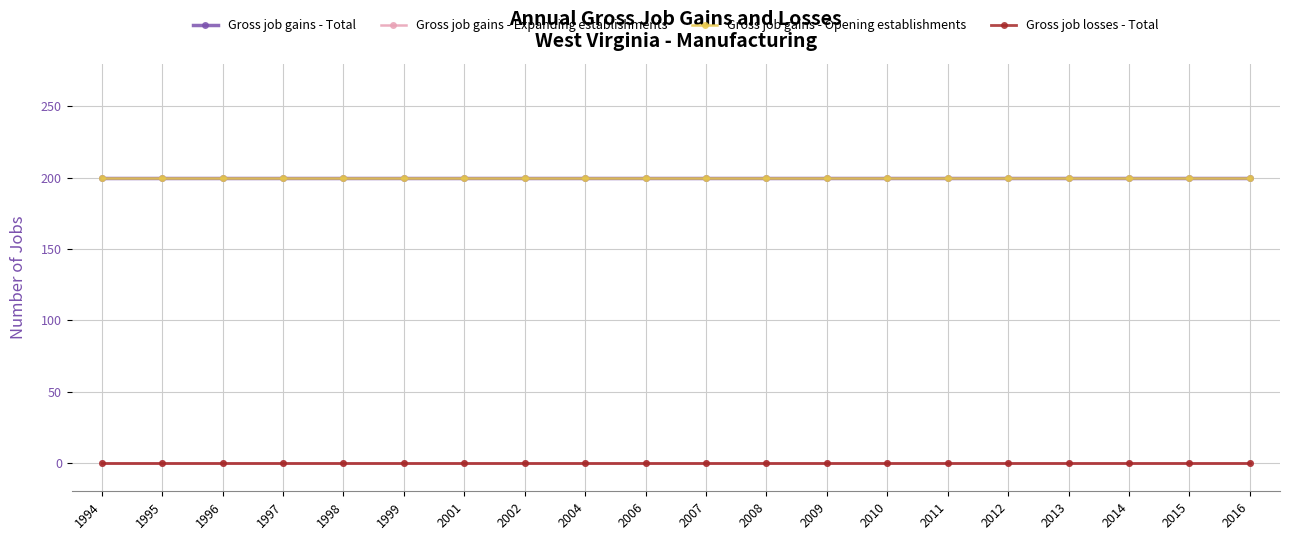

Reading left to right, transcribe all the data shown in this chart.

Gross job gains - Total: 1994=200	1995=200	1996=200	1997=200	1998=200	1999=200	2001=200	2002=200	2004=200	2006=200	2007=200	2008=200	2009=200	2010=200	2011=200	2012=200	2013=200	2014=200	2015=200	2016=200
Gross job gains - Expanding establishments: 1994=0	1995=0	1996=0	1997=0	1998=0	1999=0	2001=0	2002=0	2004=0	2006=0	2007=0	2008=0	2009=0	2010=0	2011=0	2012=0	2013=0	2014=0	2015=0	2016=0
Gross job gains - Opening establishments: 1994=200	1995=200	1996=200	1997=200	1998=200	1999=200	2001=200	2002=200	2004=200	2006=200	2007=200	2008=200	2009=200	2010=200	2011=200	2012=200	2013=200	2014=200	2015=200	2016=200
Gross job losses - Total: 1994=0	1995=0	1996=0	1997=0	1998=0	1999=0	2001=0	2002=0	2004=0	2006=0	2007=0	2008=0	2009=0	2010=0	2011=0	2012=0	2013=0	2014=0	2015=0	2016=0